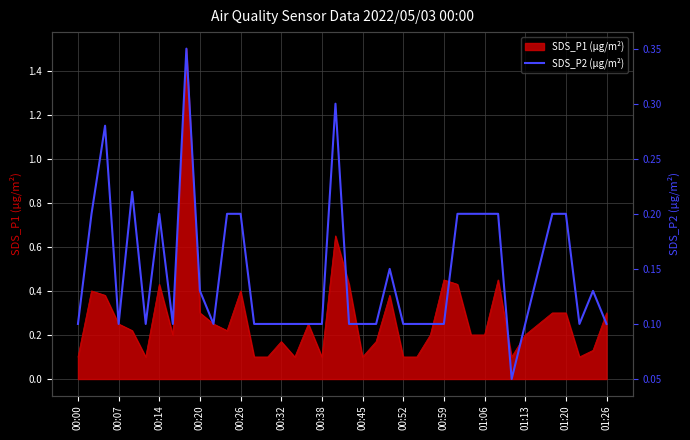

What is the average value?

0.1